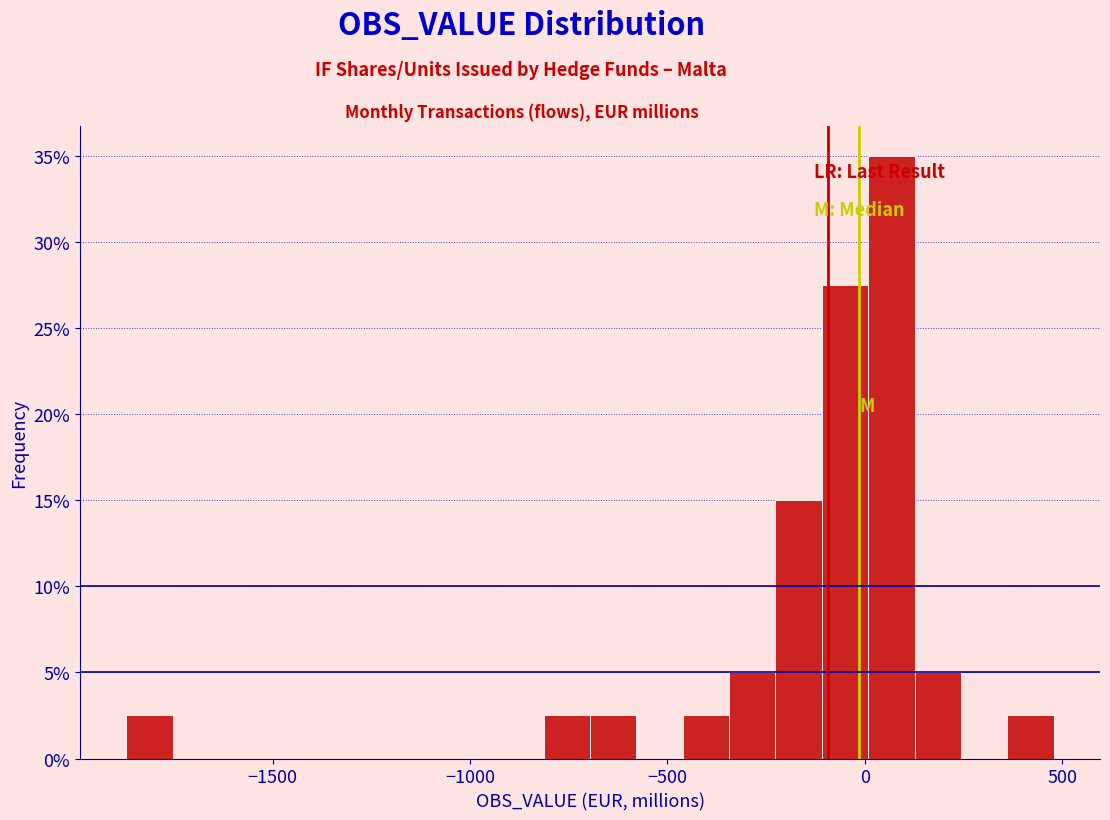

Around what value on the x-axis is the tallest bar? Give the approximate position of its centre, as read against the axis.

50